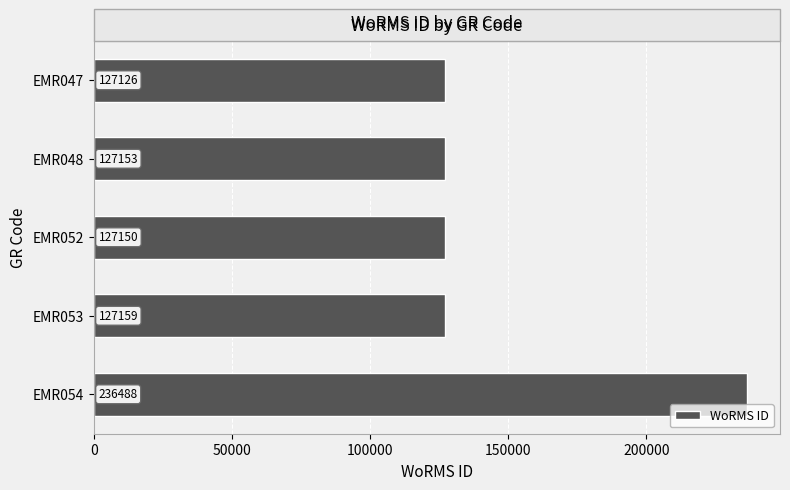

Reading top to bottom, transcribe all the data shown in this chart.

EMR047=127126	EMR048=127153	EMR052=127150	EMR053=127159	EMR054=236488